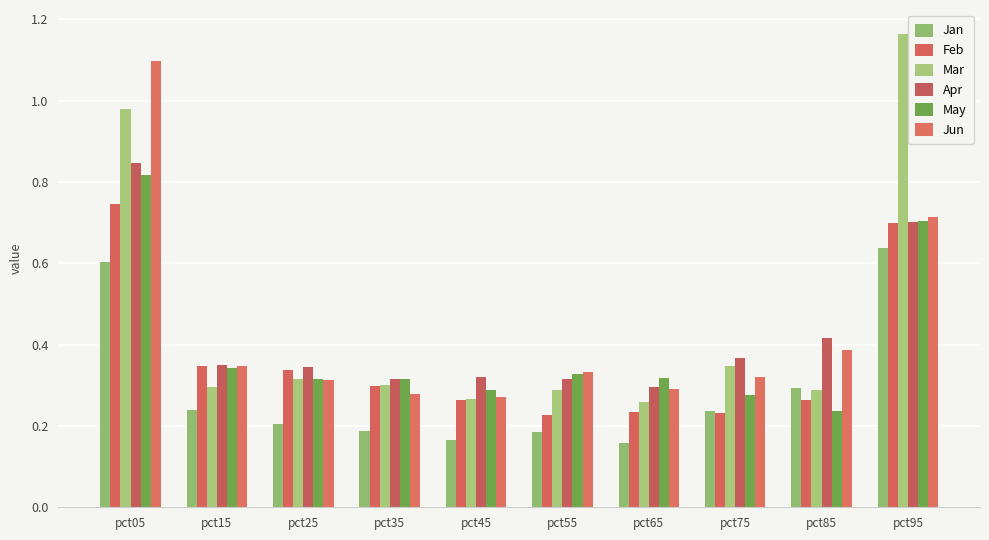

How many bars are there in each group?

6